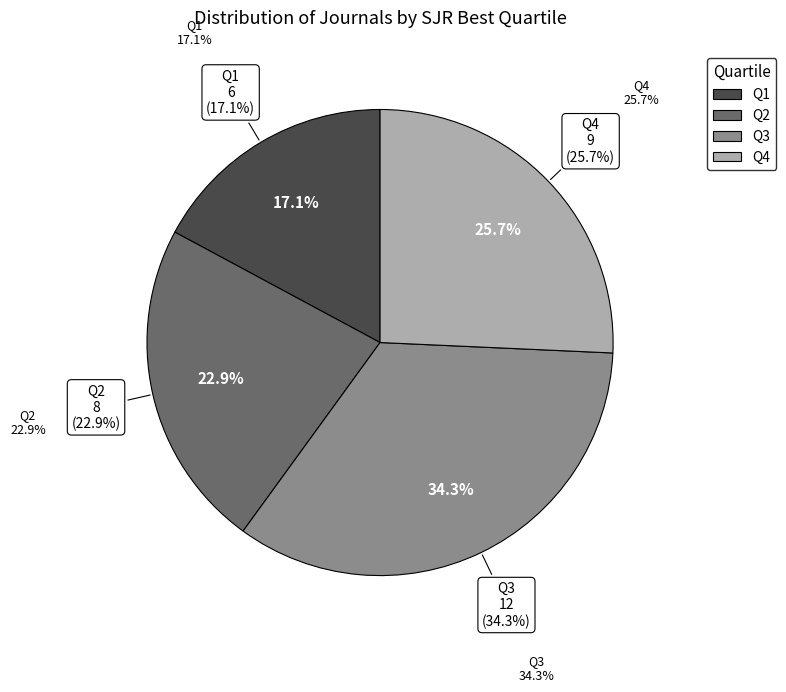

Count the number of slices in the pie.

4